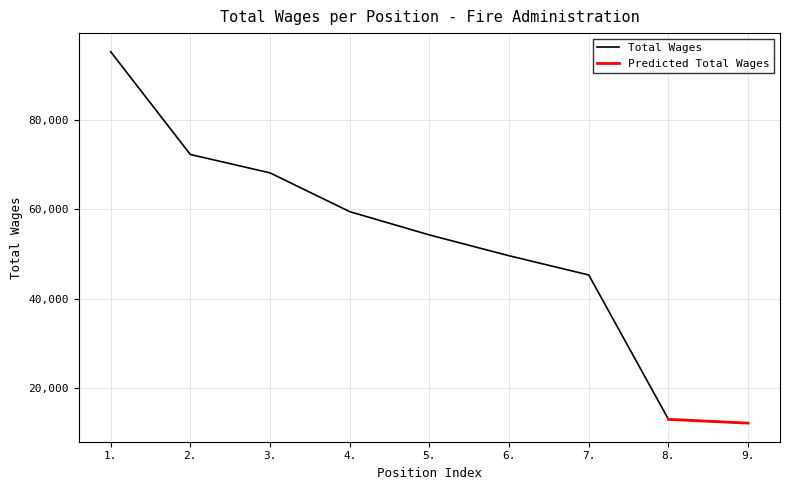

What is the maximum value for Total Wages?

95296